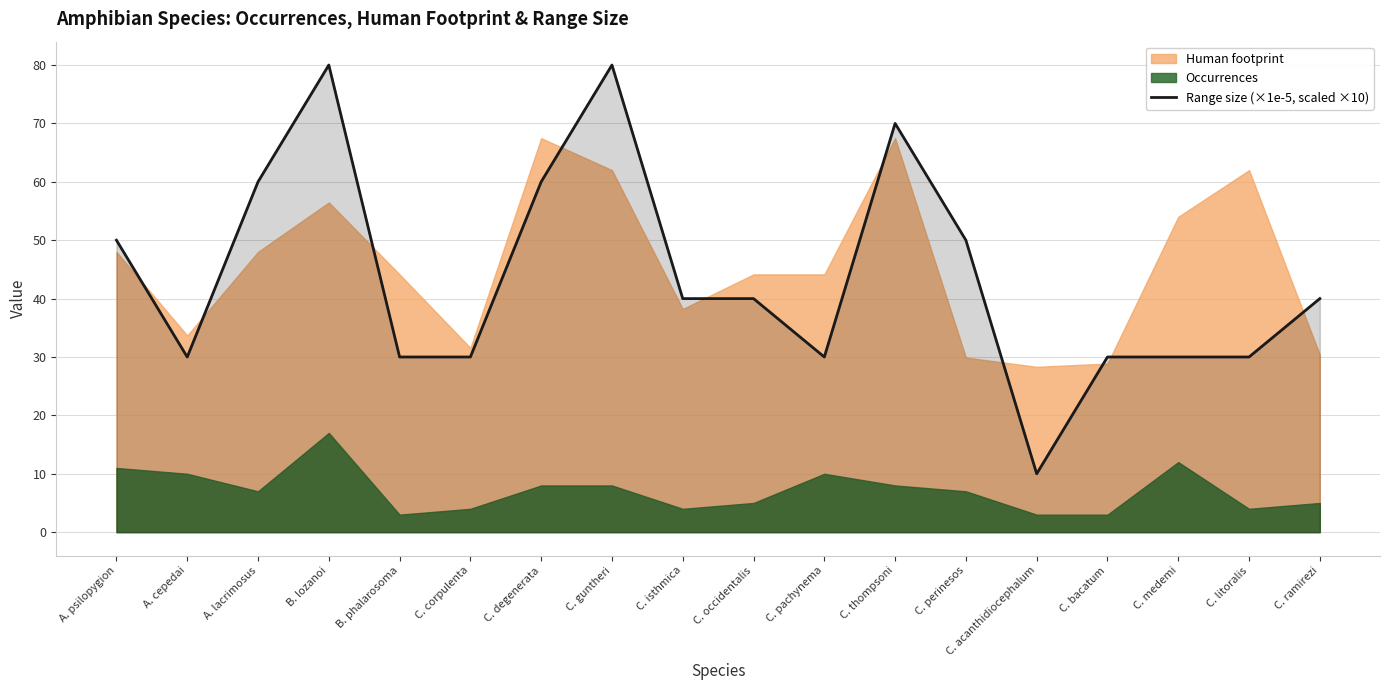

What is the value of the 9th point from the left?

40